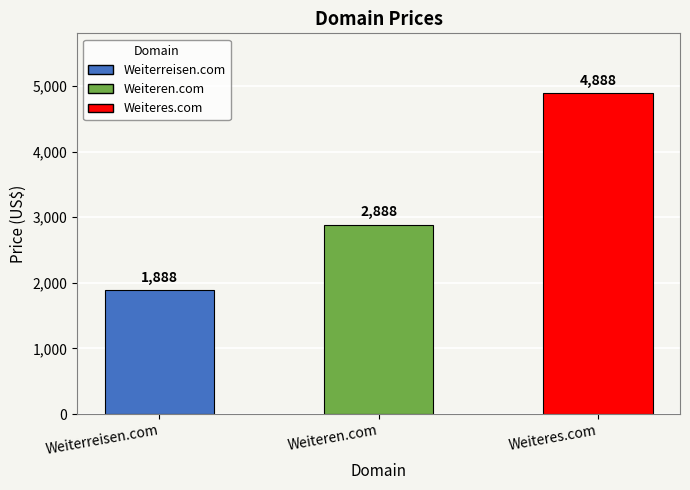

How many values are between 1888 and 4888?

3